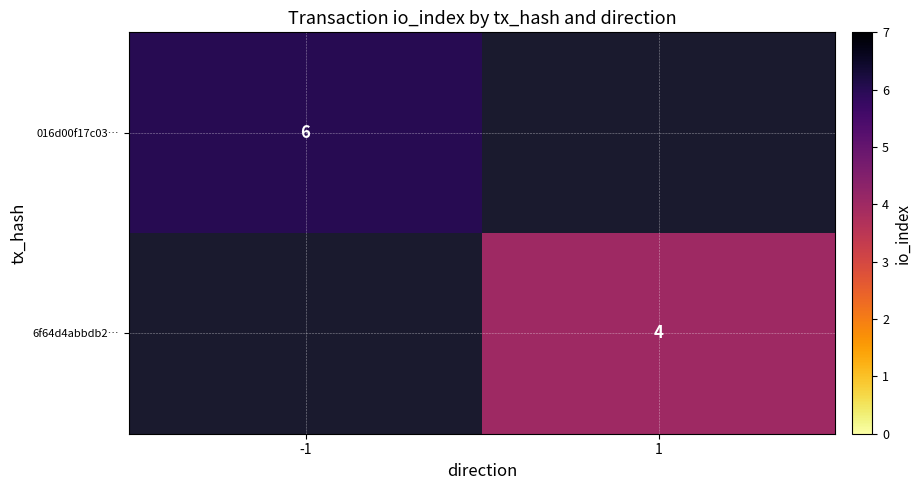

True or false: 6f64d4abbdb2… has a value of 4 at 1.

True